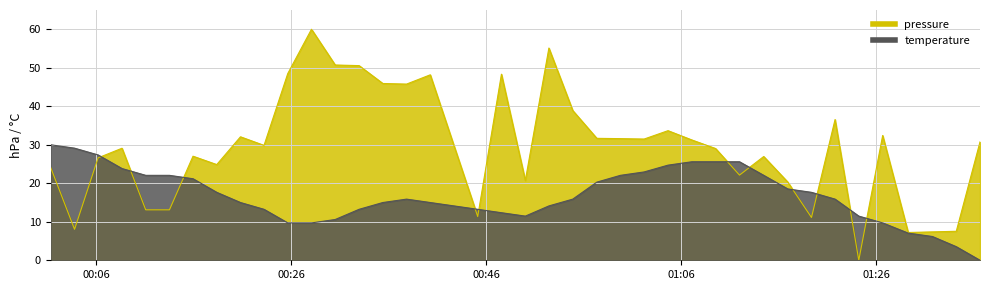

How many interior local valleys does the temperature series have?

1